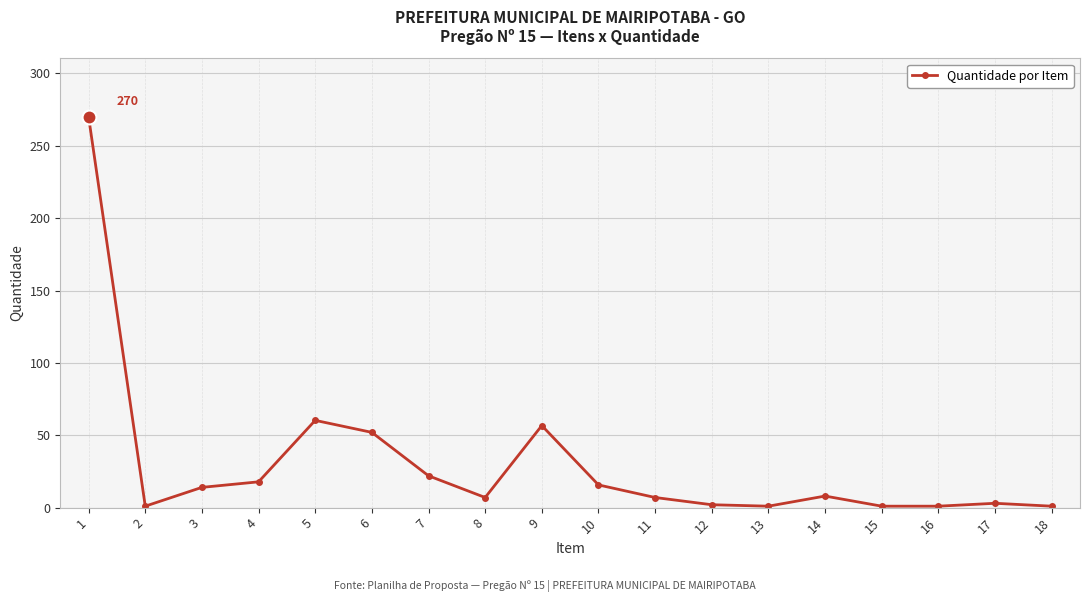

Where is the first local minimum?

2